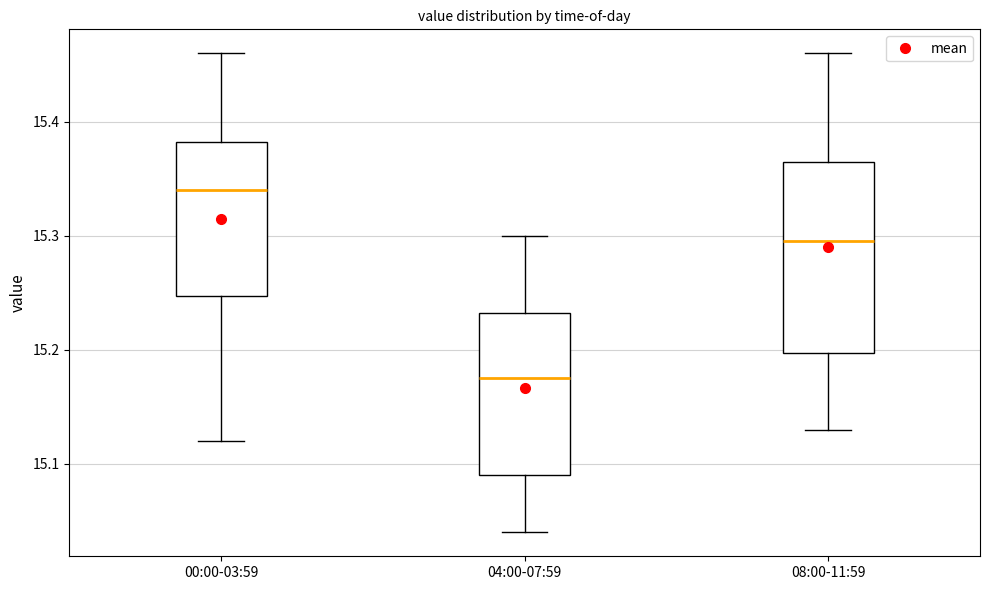

Reading left to right, transcribe this box plot: for each box, give where its median line is, the range the box spans, and where its two whiskers end, as read against the y-axis. The values are not printed on the chart, so give them approximately, as read against the axis.

00:00-03:59: median 15.34, box 15.25 to 15.38, whiskers 15.12 to 15.46
04:00-07:59: median 15.18, box 15.09 to 15.23, whiskers 15.04 to 15.30
08:00-11:59: median 15.30, box 15.20 to 15.37, whiskers 15.13 to 15.46